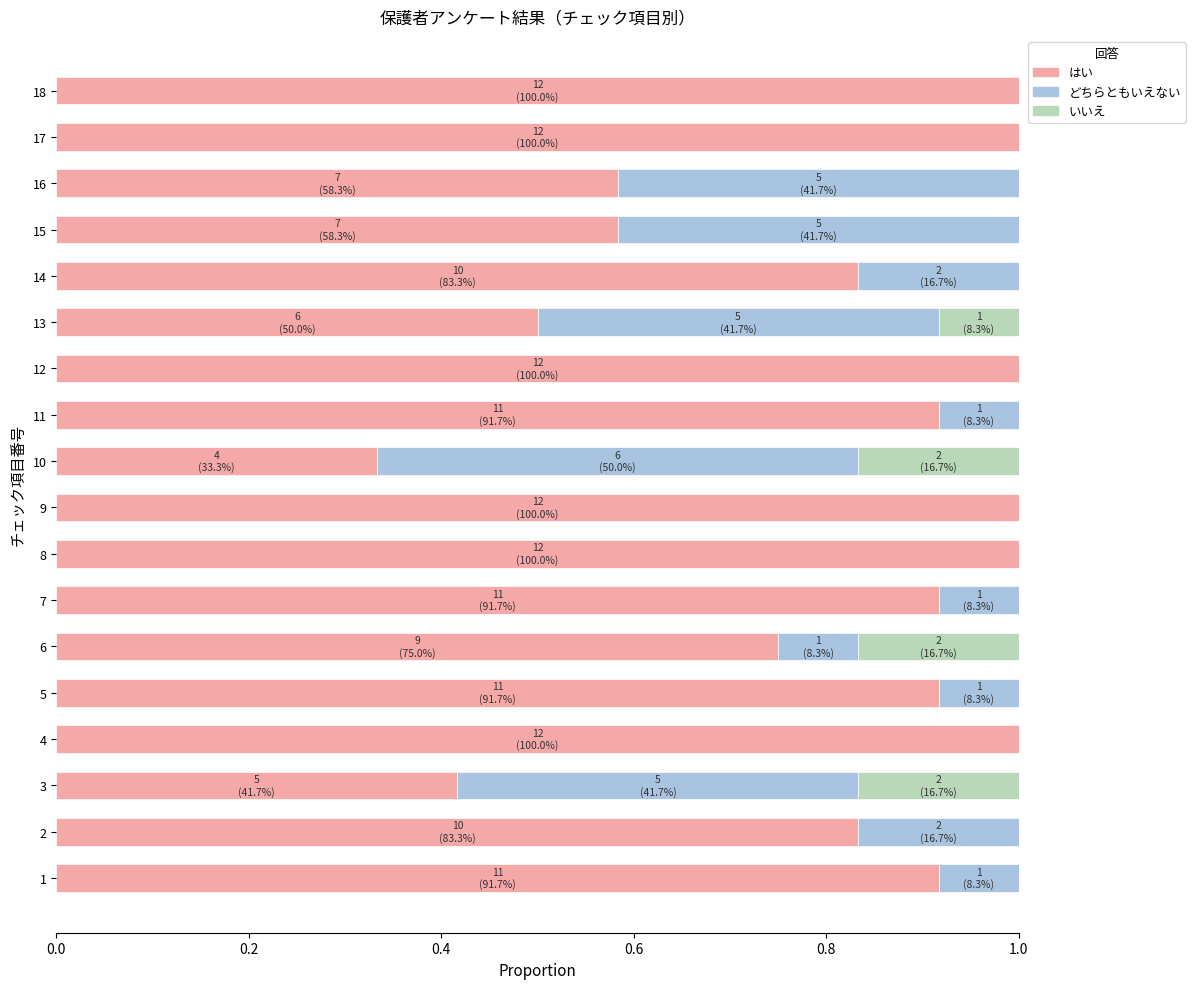

What is the total value across all series at 9?

1.0